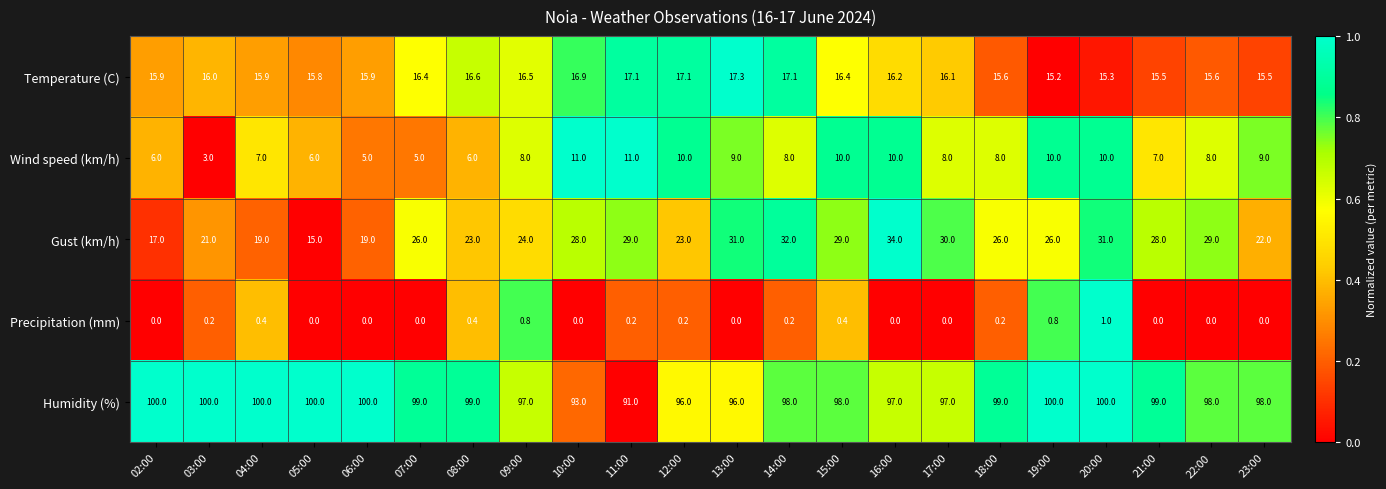

What is the average value of the Wind speed (km/h) series?

8.0